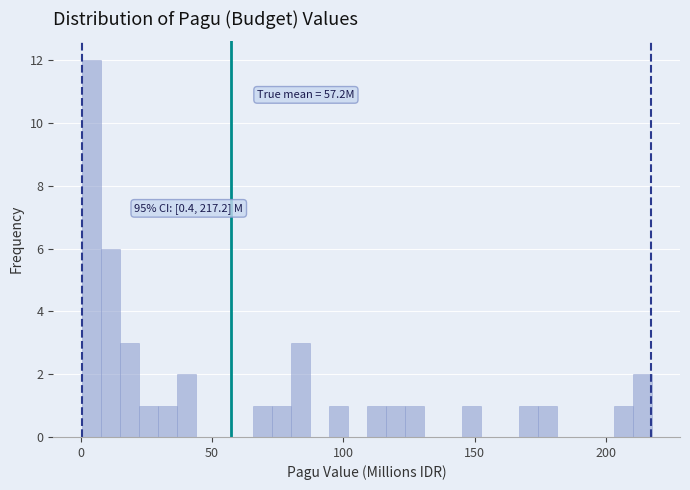

Around what value on the x-axis is the tallest bar? Give the approximate position of its centre, as read against the axis.

5